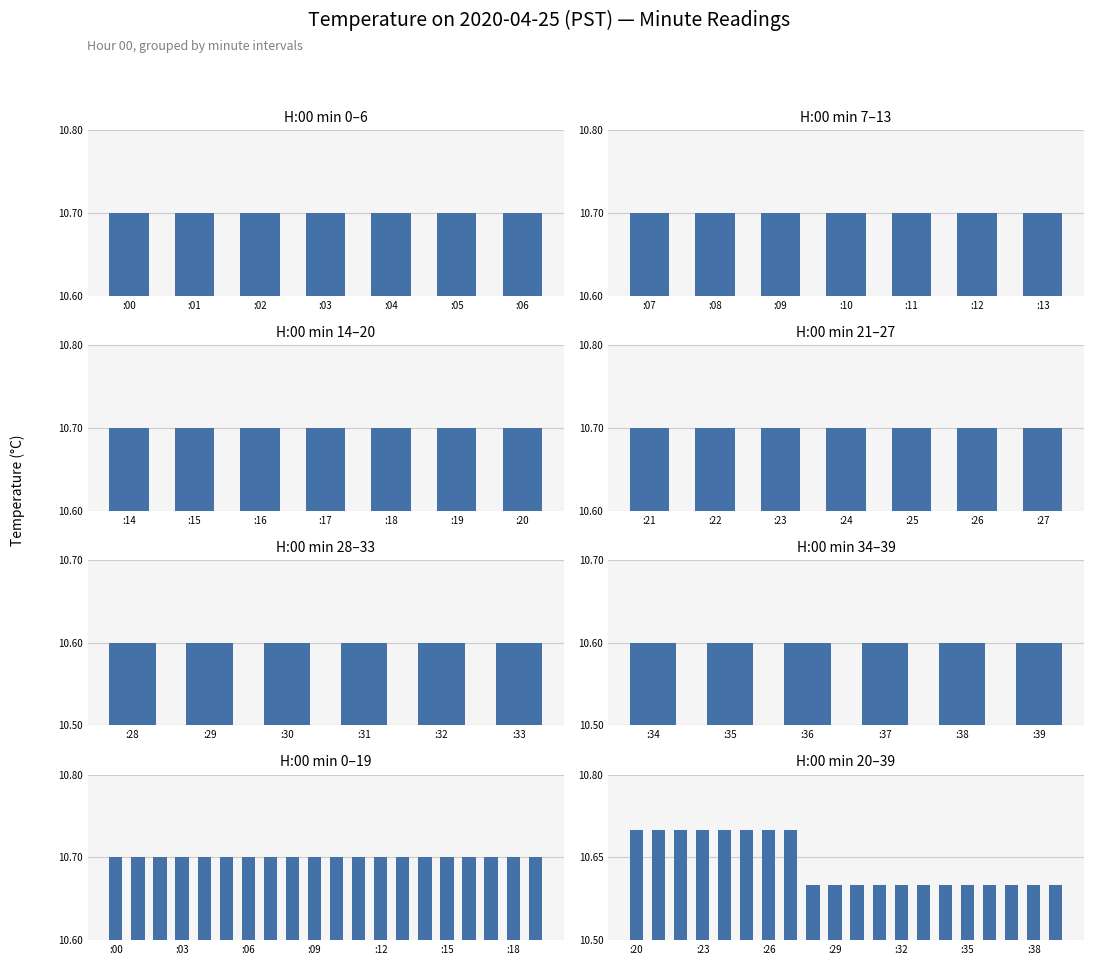

Is it true that the value at Hour 15 is 6.4?

False